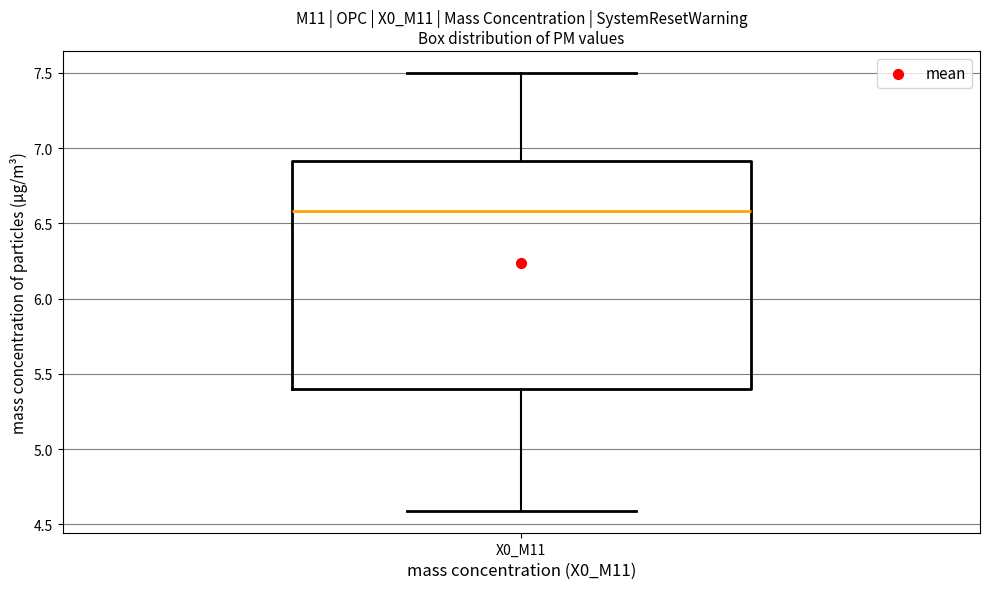

Read this box plot against the y-axis: the position of the median line, the range covered by the box, and the ends of both whiskers. The values are not printed on the chart, so give them approximately, as read against the axis.

median 6.6, box 5.4 to 6.9, whiskers 4.6 to 7.5